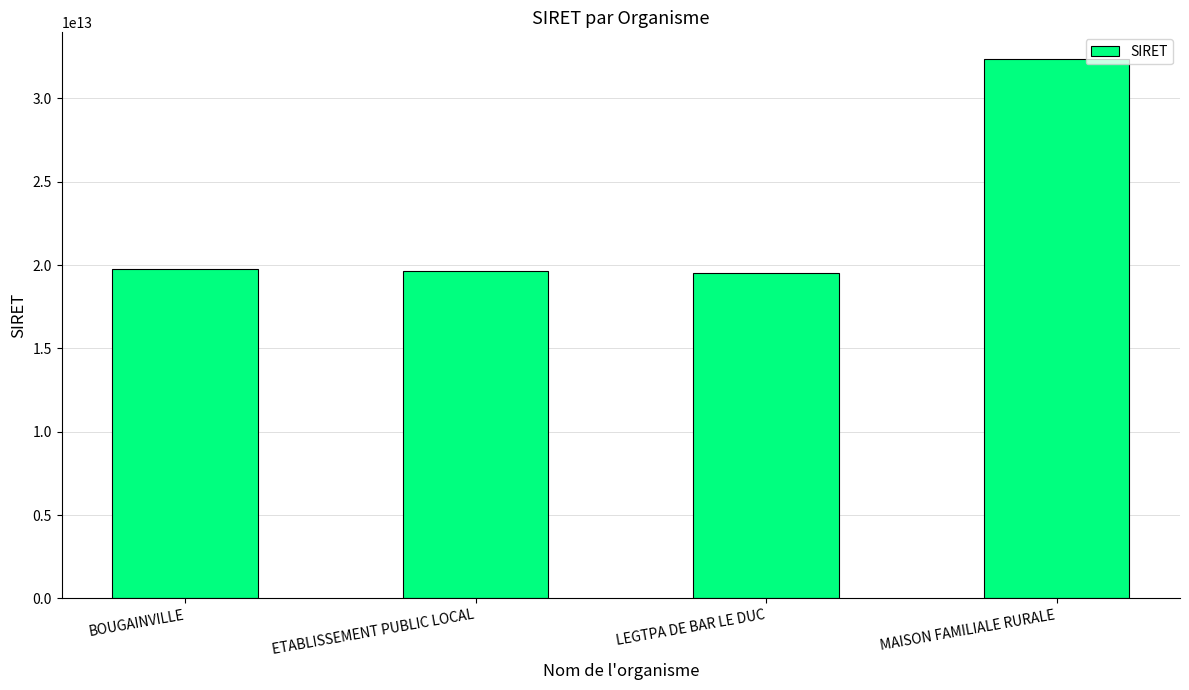

Is it true that the value at MAISON FAMILIALE RURALE is 32352935400017?

True